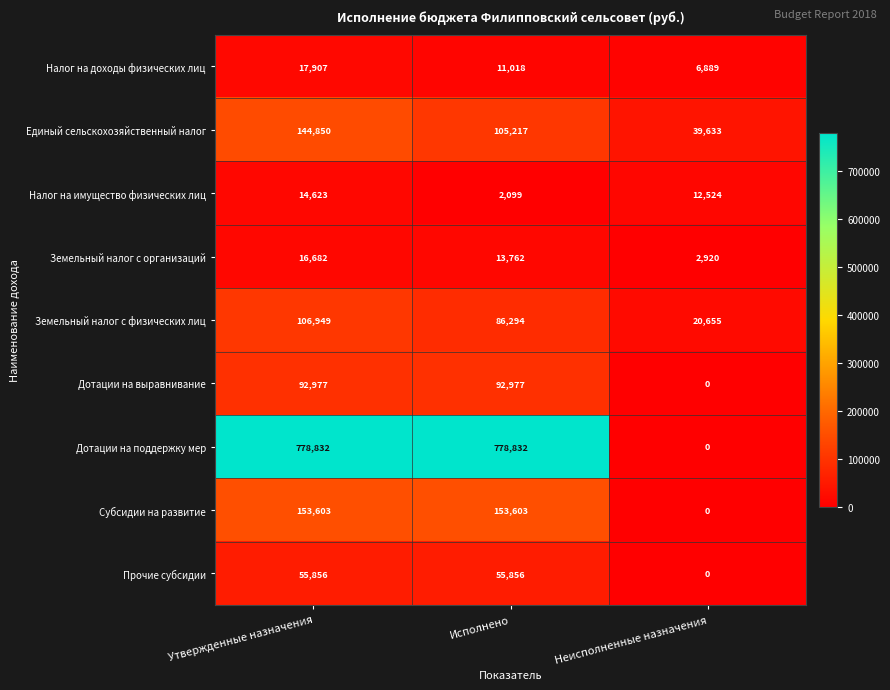

The value of Единый сельскохозяйственный налог at Неисполненные назначения is 39633. True or false?

True